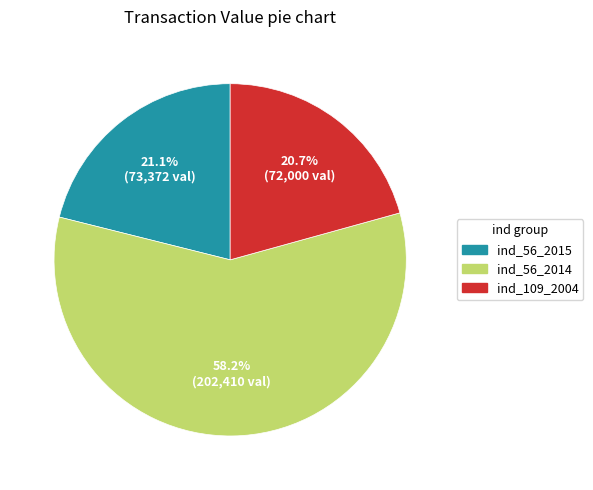

What is the total percentage of ind_109_2004 and ind_56_2015?

41.8%